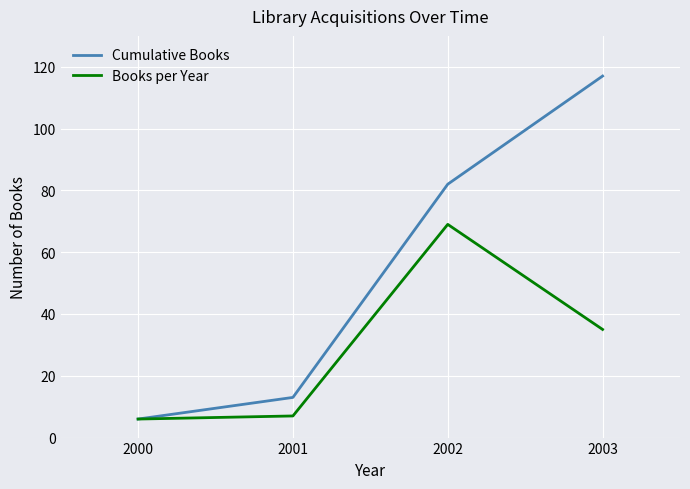

What is the maximum value shown in the chart?

117